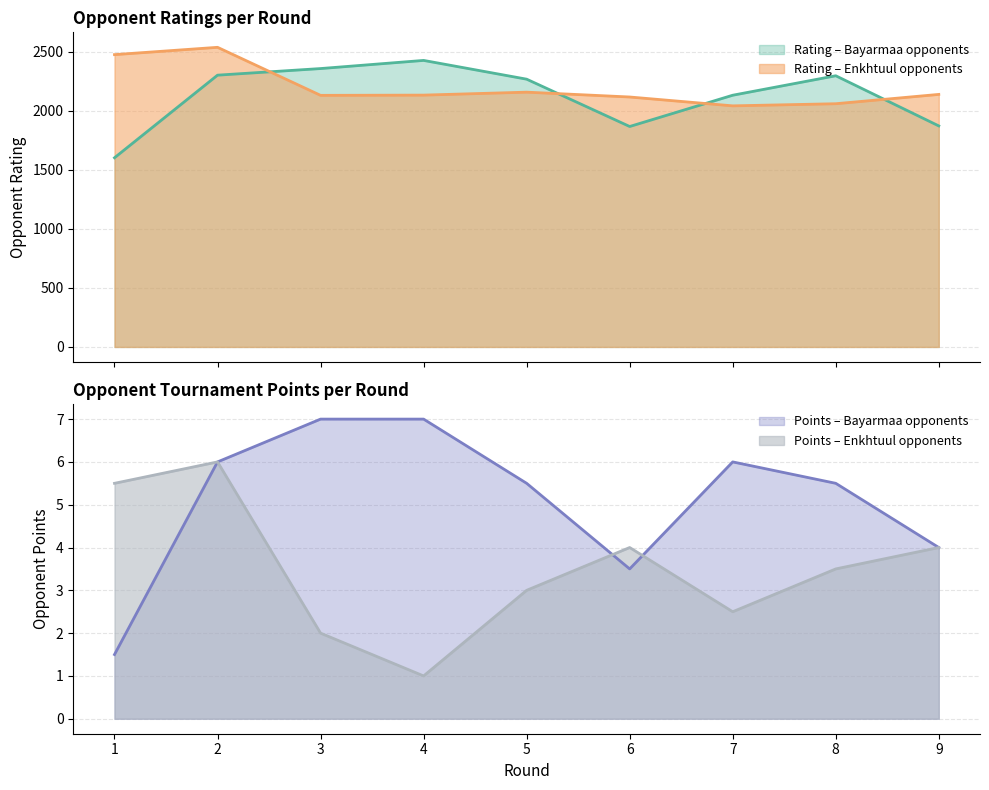

How many intersections are there between Rating – Enkhtuul opponents and Rating – Bayarmaa opponents?

4